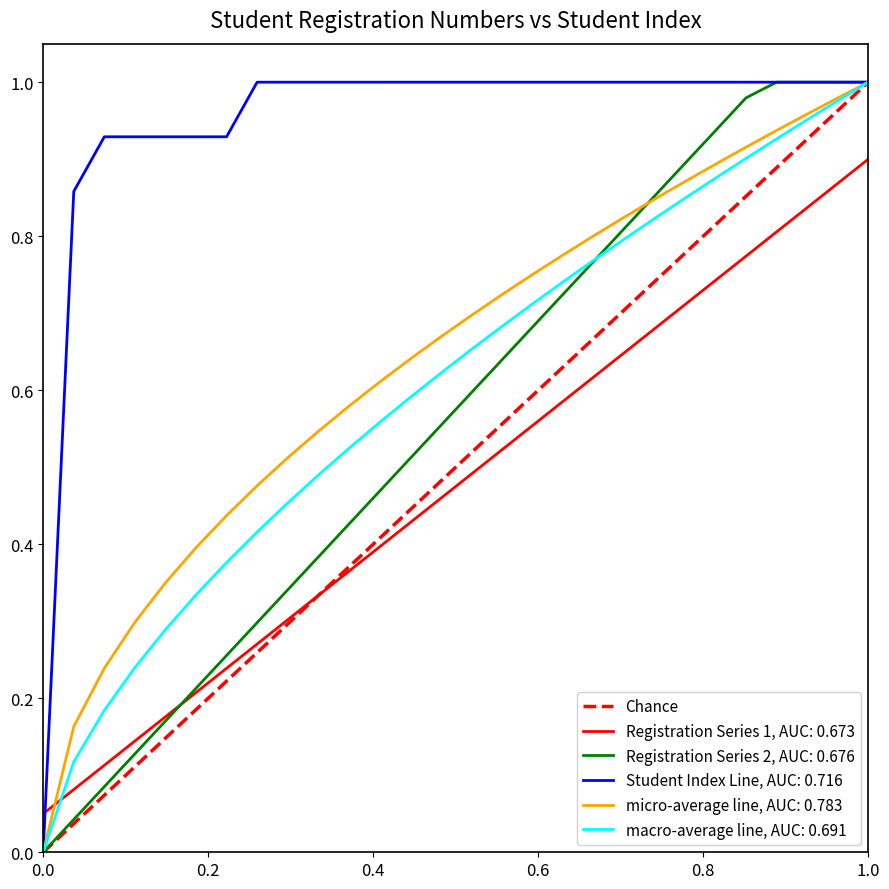

At which category does the chart reach its peak across all series?

1.0